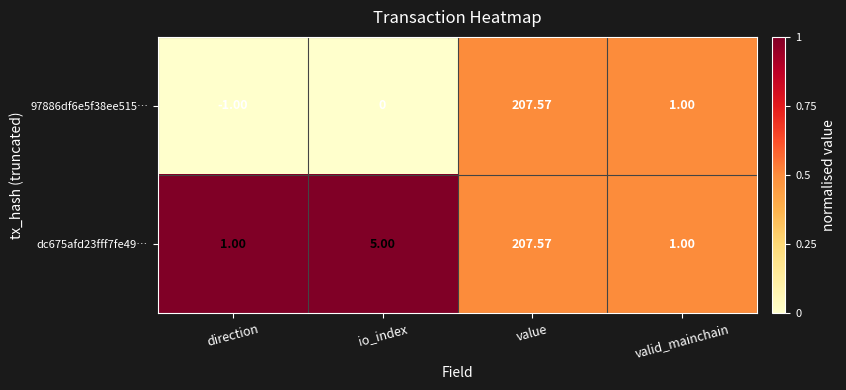

Where is 97886df6e5f38ee515… nearest to the value 103?

valid_mainchain